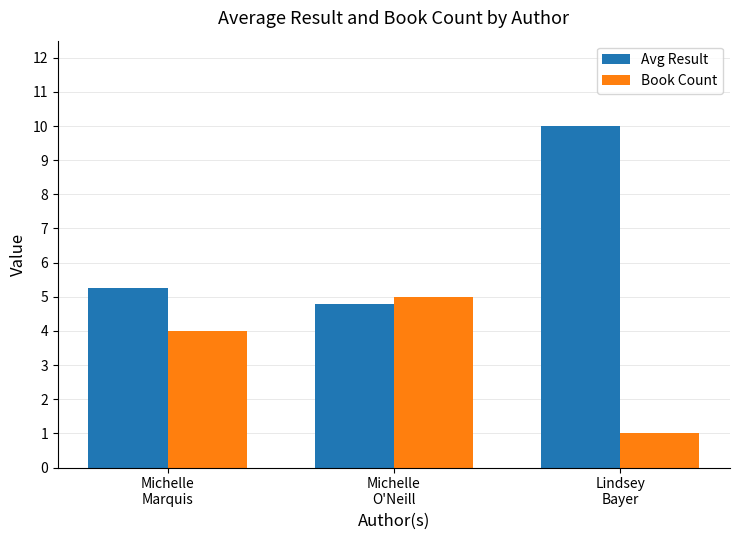

Where is Avg Result nearest to the value 7?

Michelle
Marquis